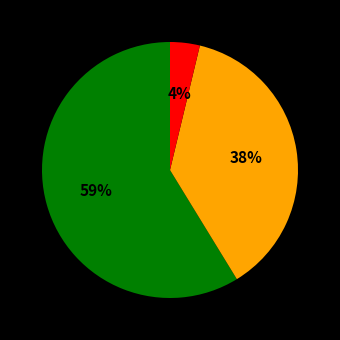

Is there a majority slice in this chart?

Yes